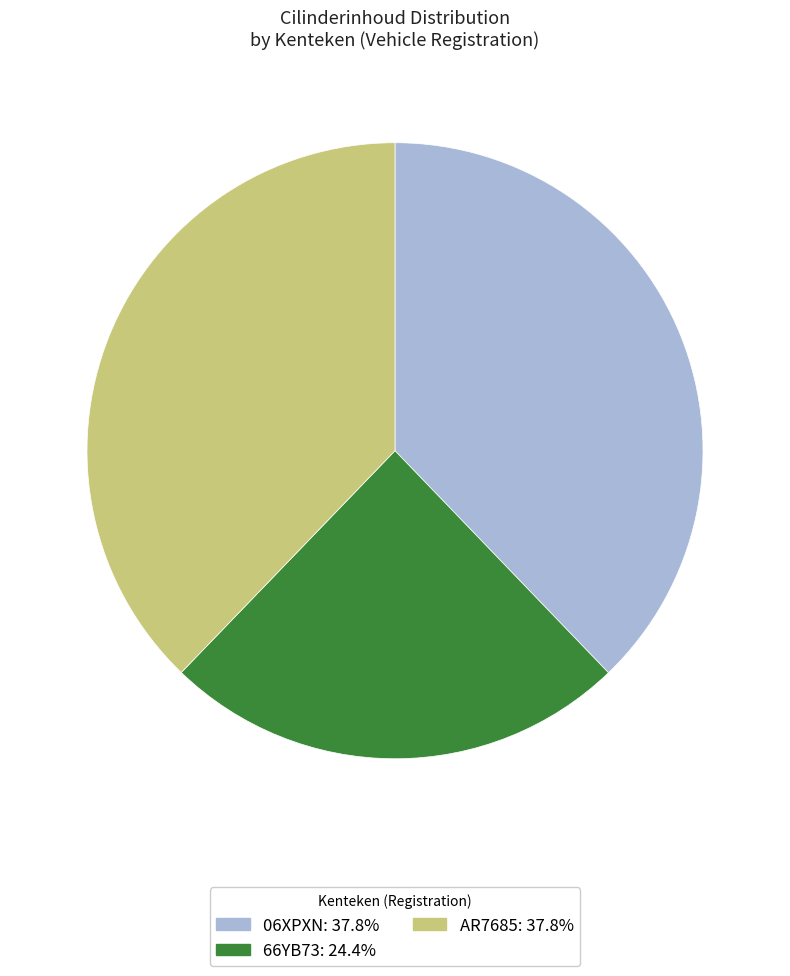

Does 06XPXN: 37.8% account for over 50% of the chart?

No